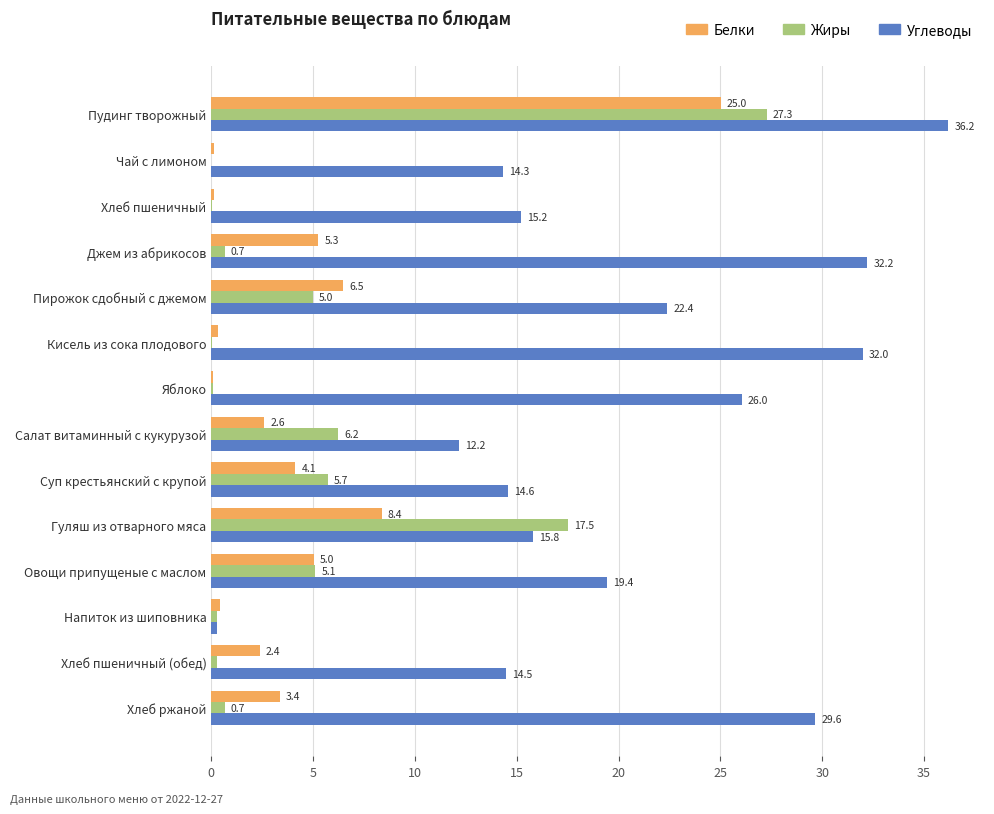

Between Хлеб пшеничный and Хлеб ржаной, which series saw the biggest shift?

Углеводы